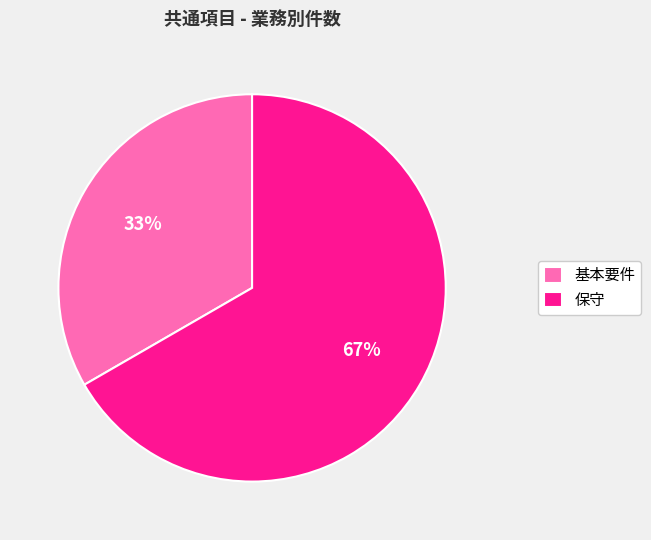

To the nearest percent, what is the combined percentage of 基本要件 and 保守?

100%